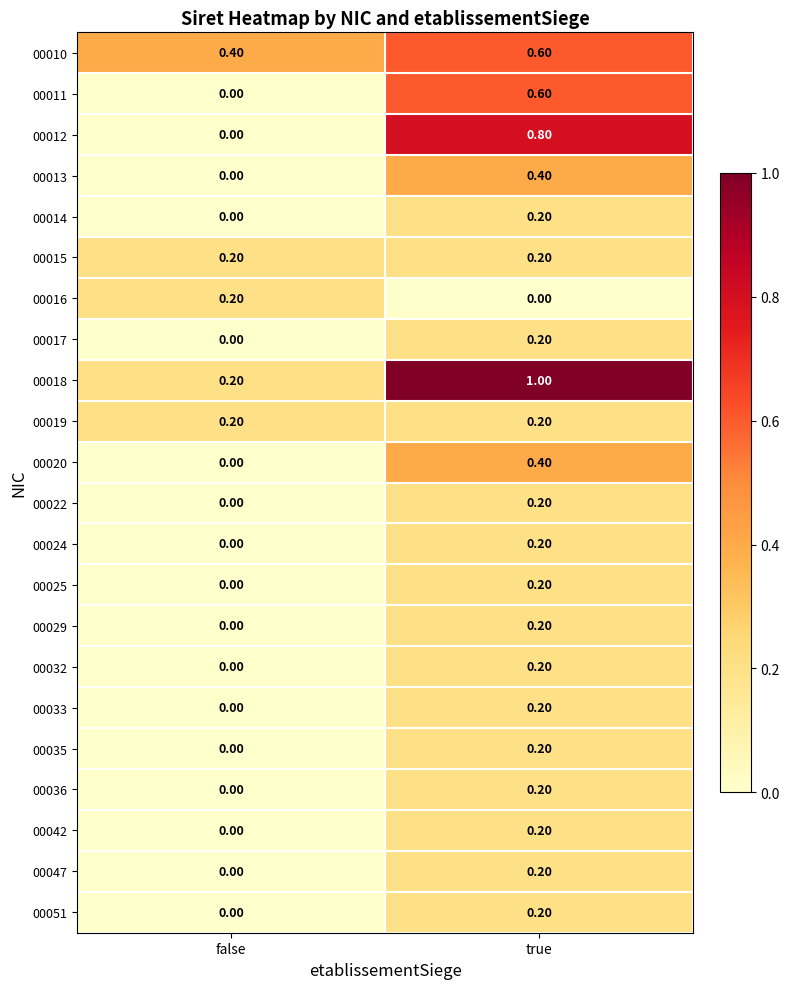

At which category is the sum across all series the highest?

true